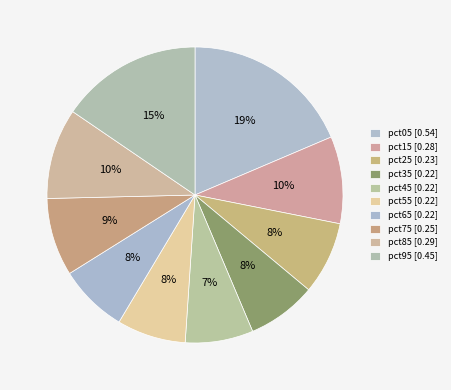

How many slices are in this pie chart?

10